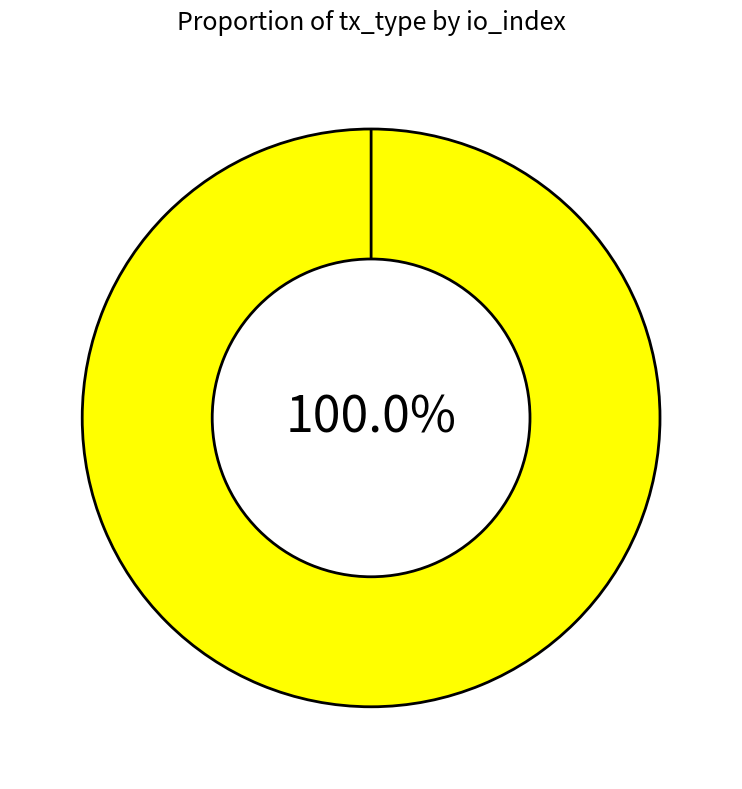

Which slice represents more than half of the pie?

Vote